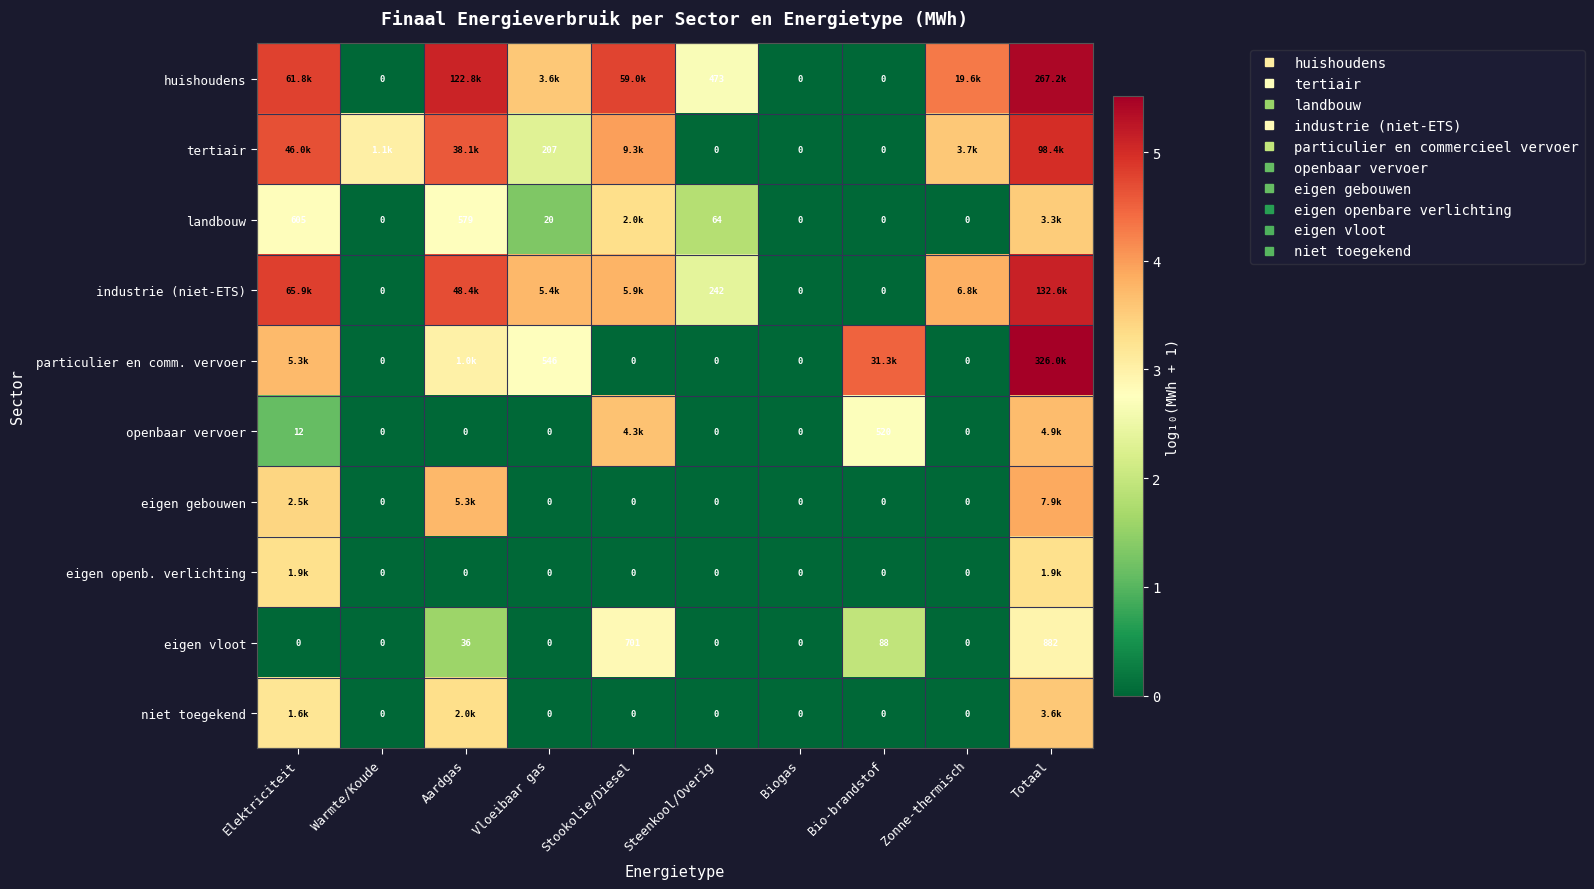

What is the difference between the maximum and second lowest values in the niet toegekend series?

3.6